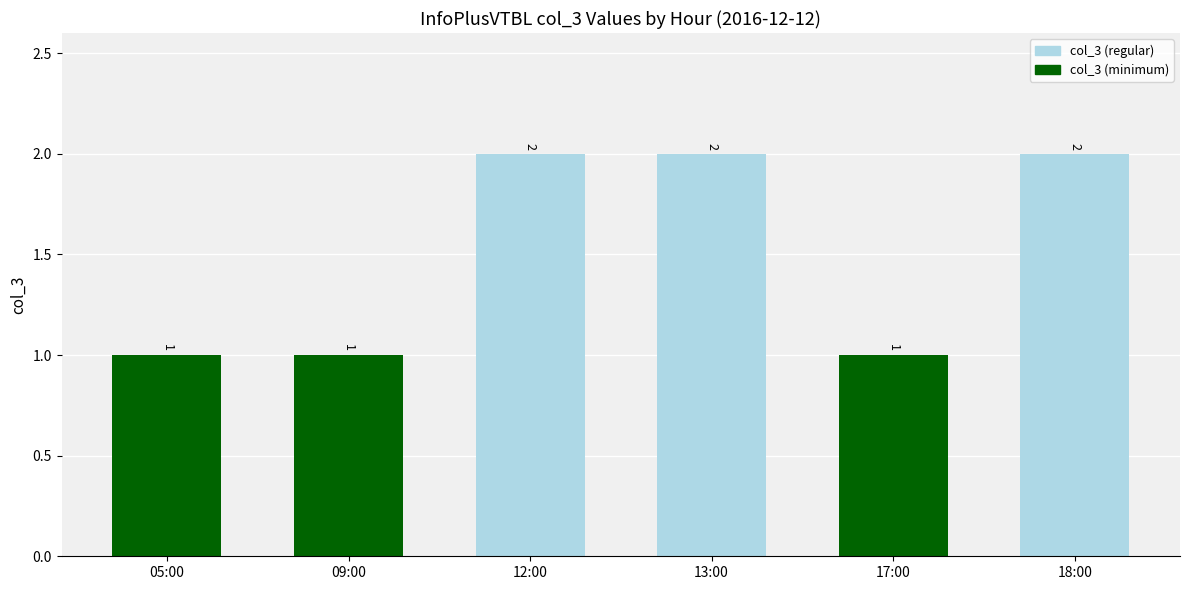

Approximately how many times larger is the value at 13:00 compared to 05:00?

2.0